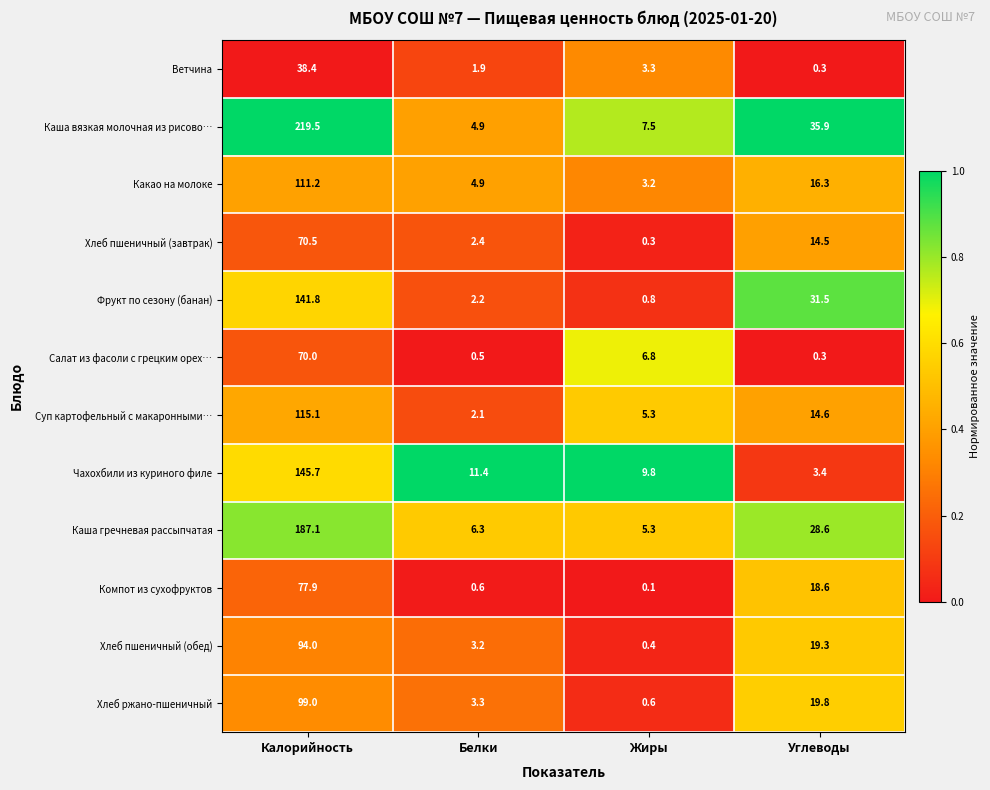

Between Белки and Углеводы, which series saw the biggest shift?

Каша вязкая молочная из рисово…